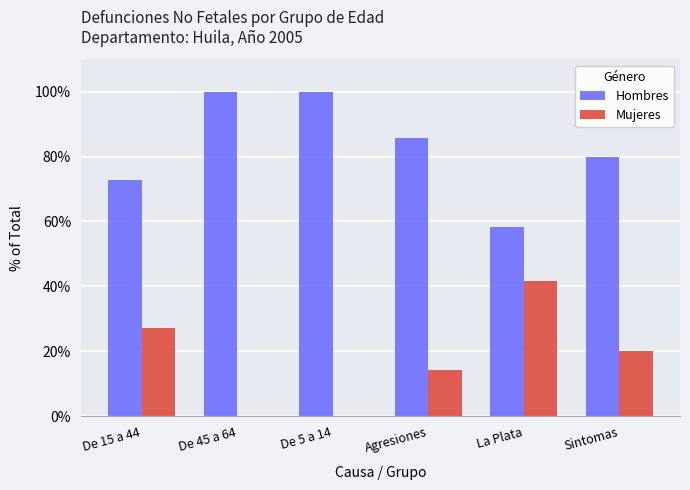

Reading left to right, extract all data points from this chart.

Hombres: 72.7	100.0	100.0	85.7	58.3	80.0
Mujeres: 27.3	0.0	0.0	14.3	41.7	20.0